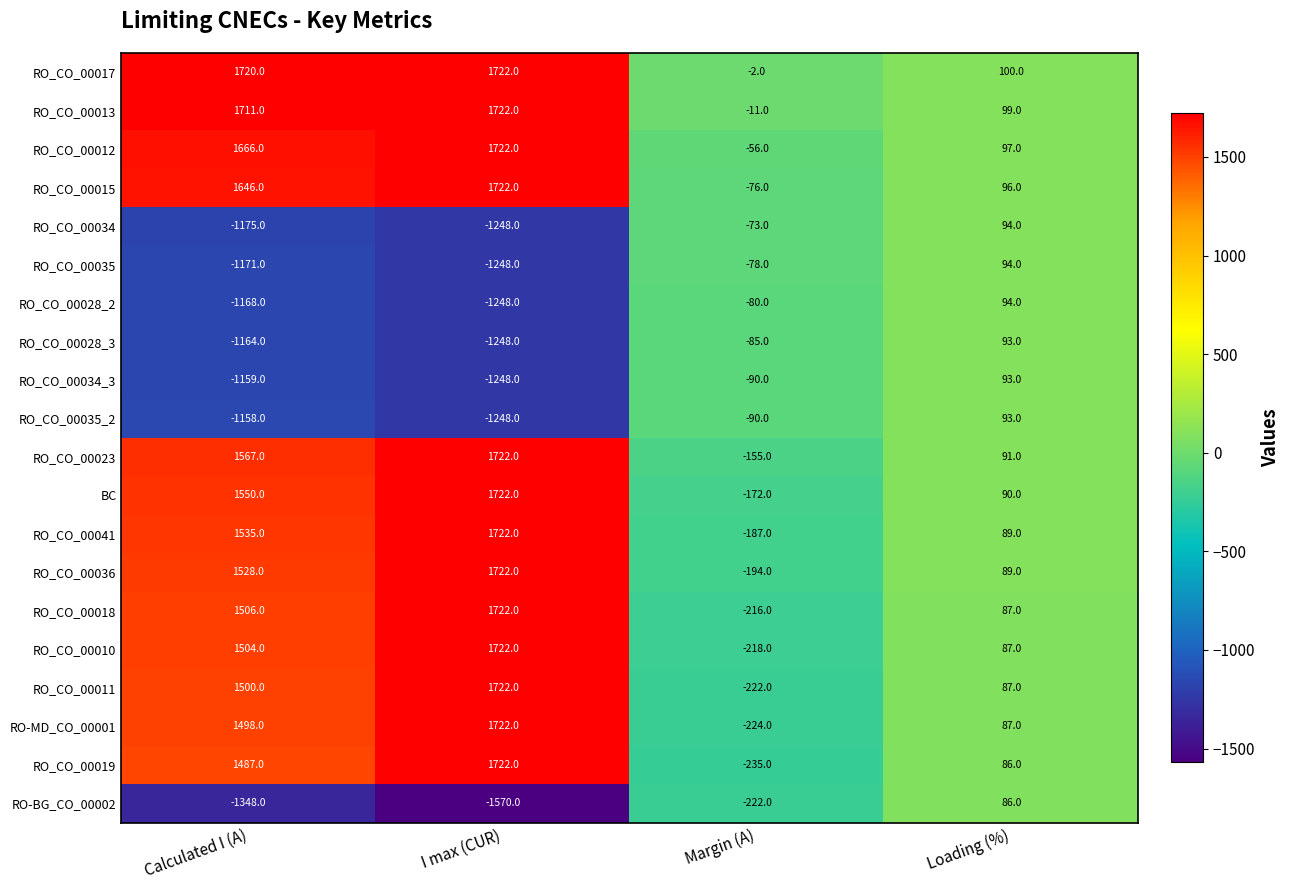

What is the spread (max minus min) of values at Calculated I (A)?

3068